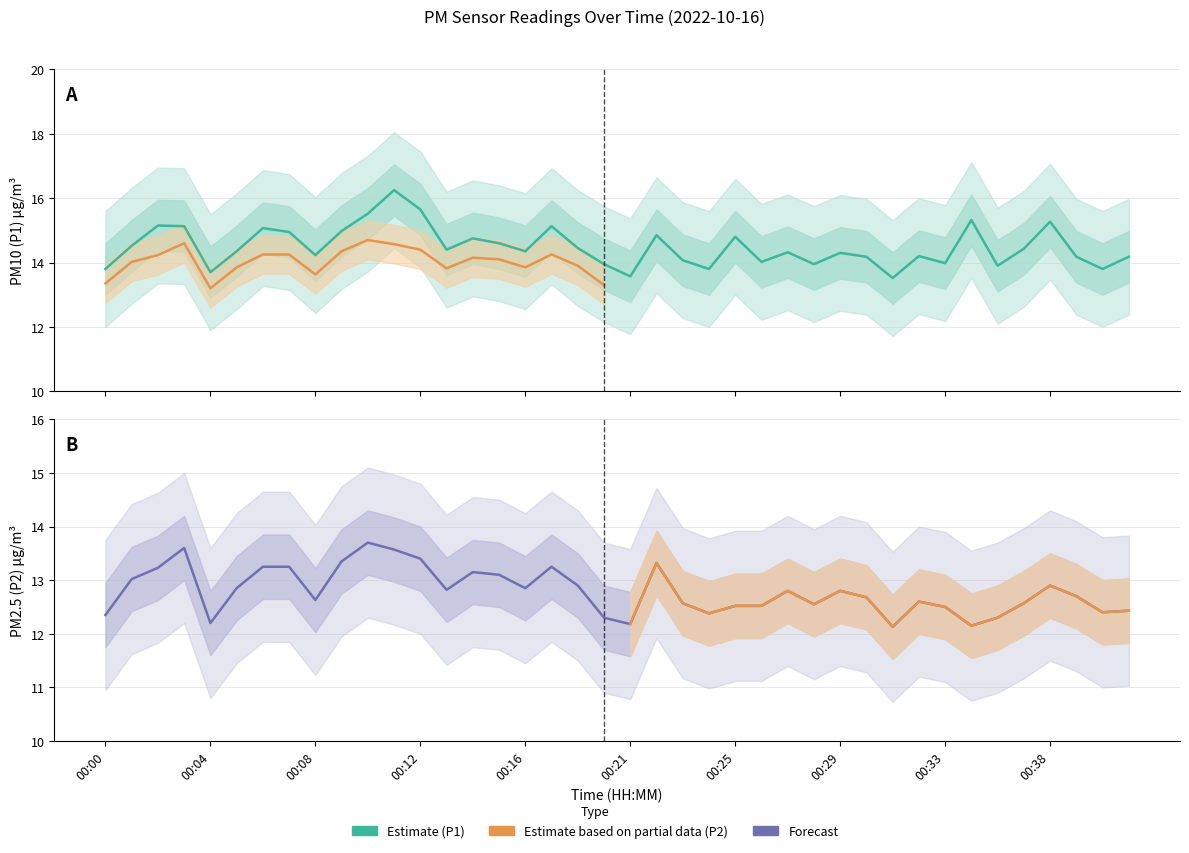

At which category does P1 reach its first local peak?

00:02